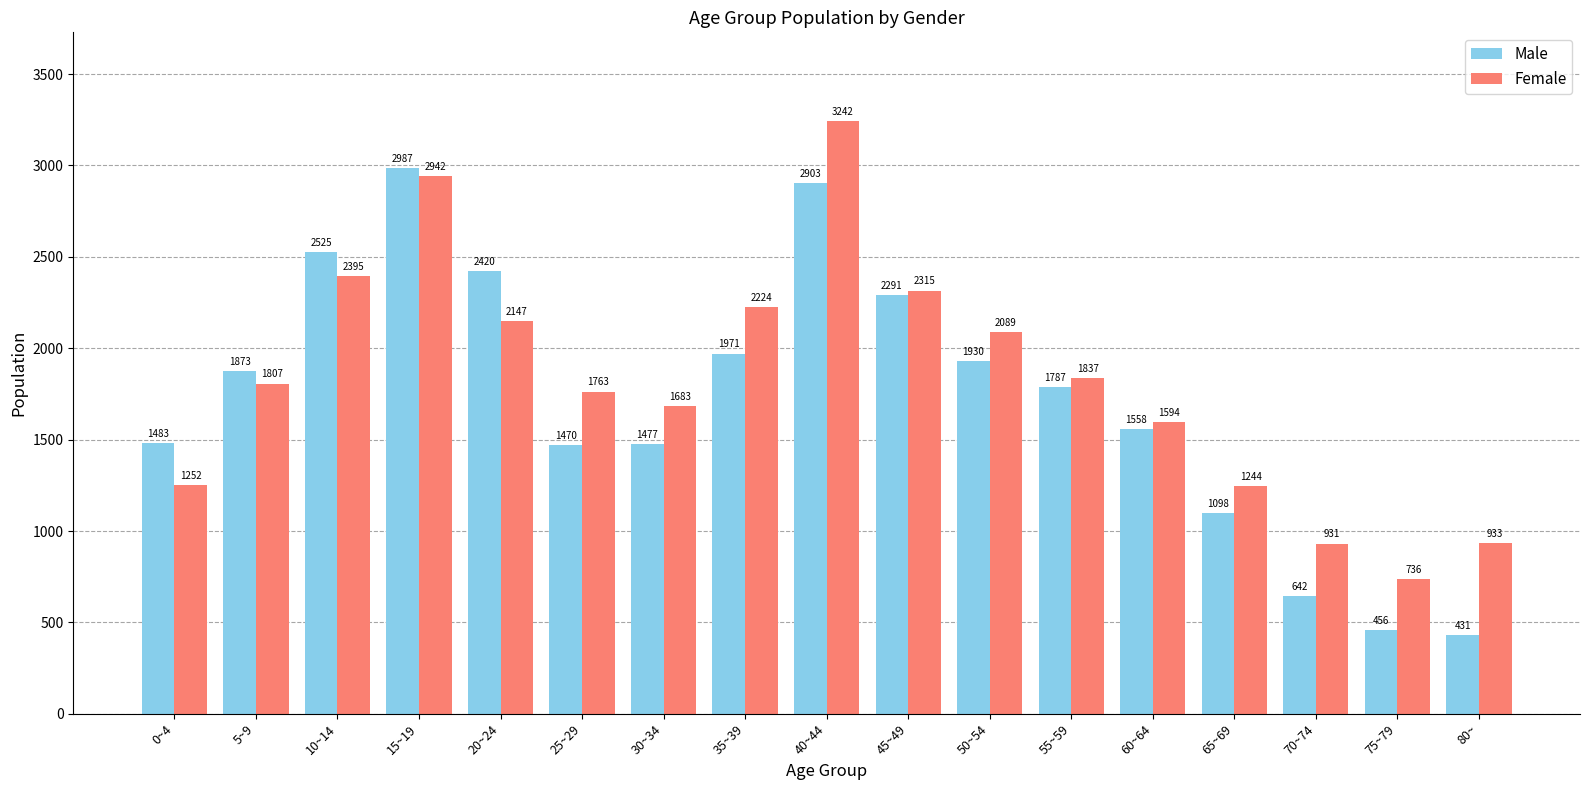

What is the lowest value of the Female series?

736